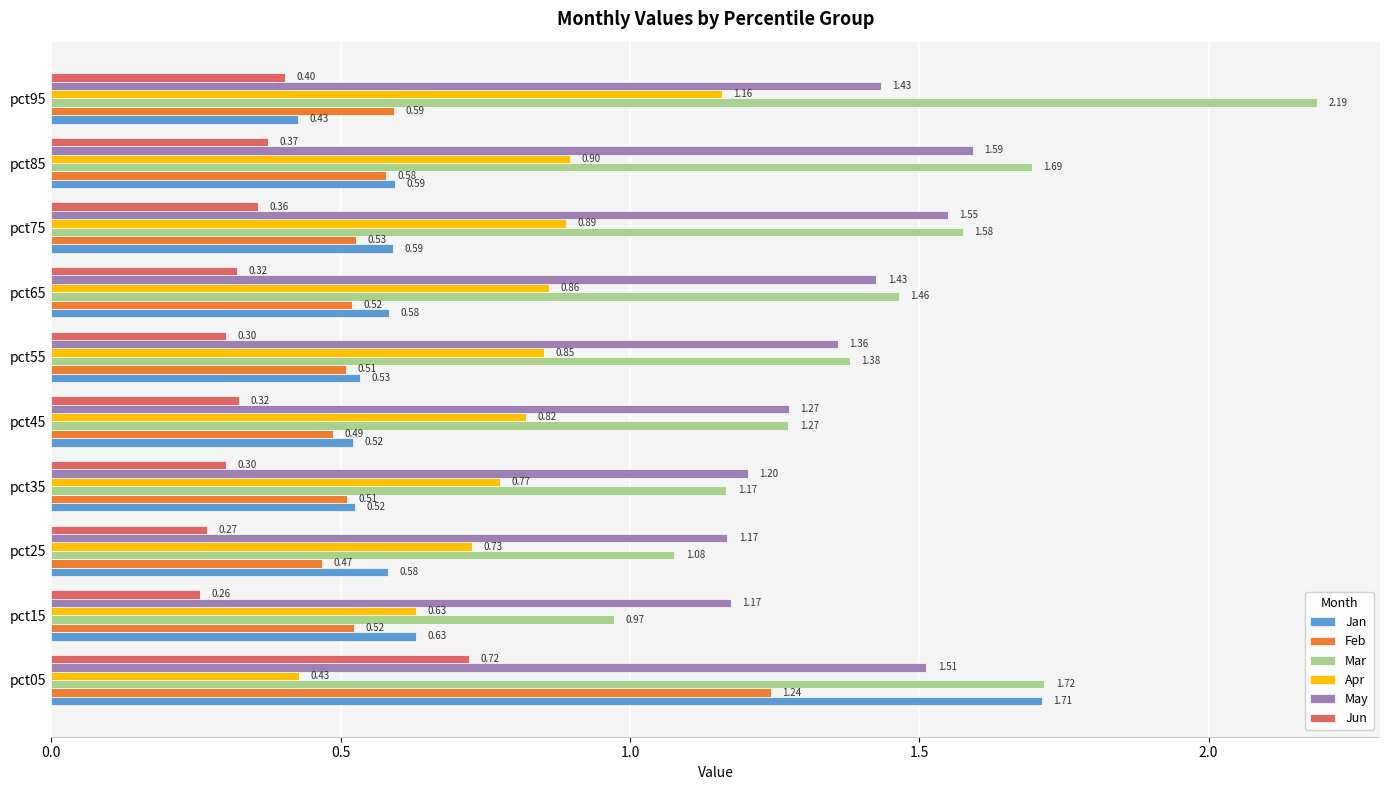

Which series has the largest total across all categories?

Mar